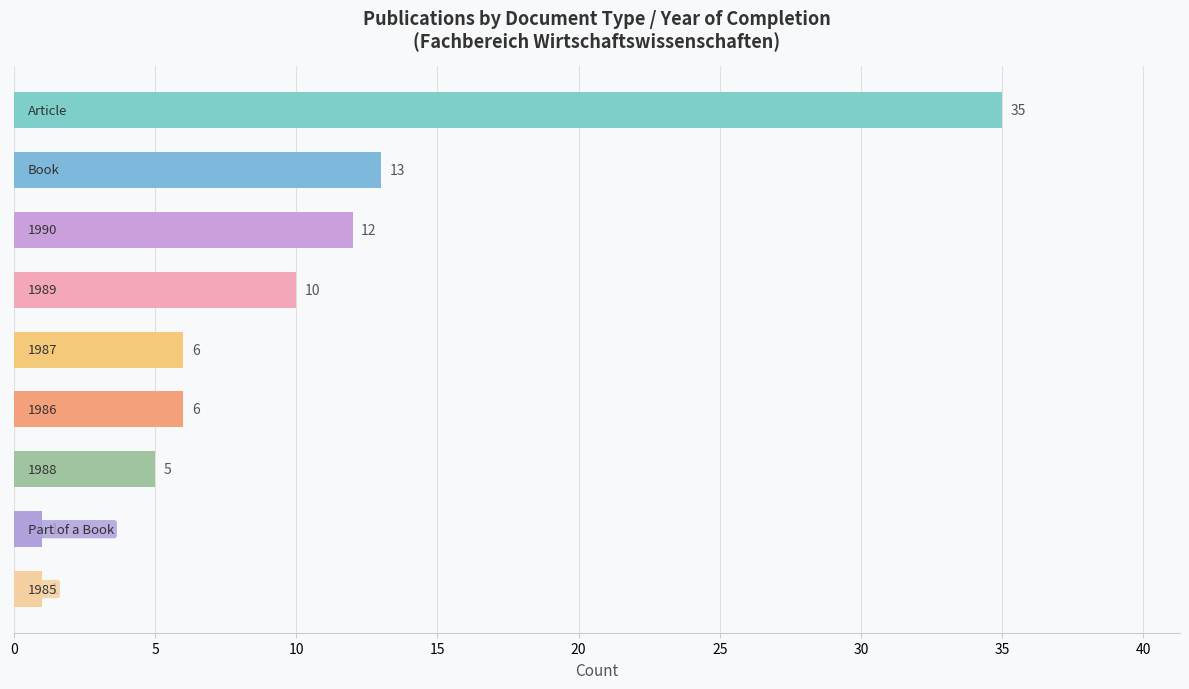

What is the average value?

10